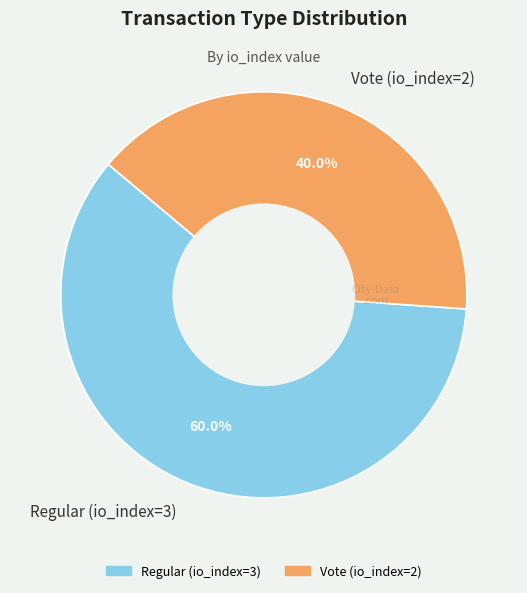

How many segments does this pie chart have?

2